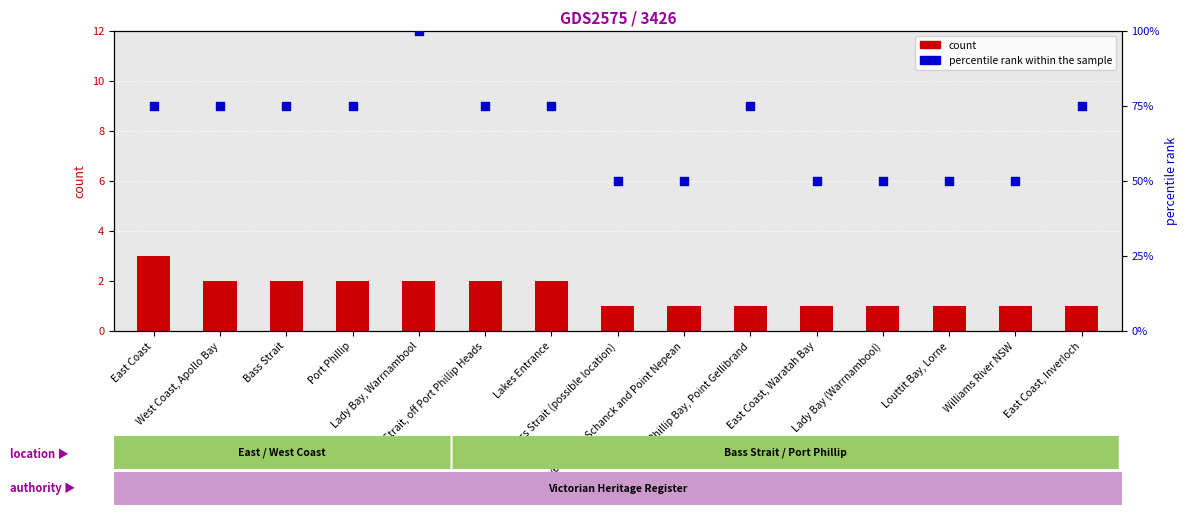

What are all the series names shown in the legend?

count, percentile rank within the sample